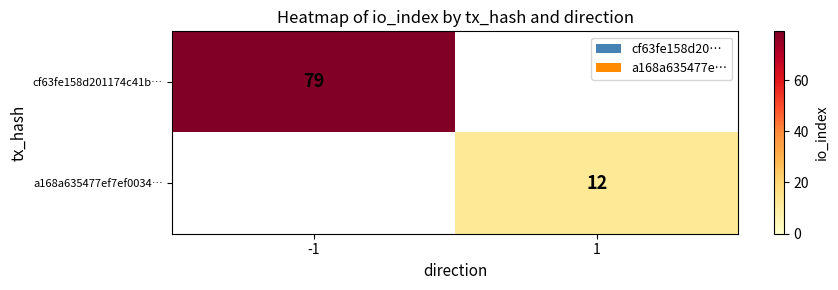

The value of a168a635477ef7ef0034… at 1 is 12. True or false?

True